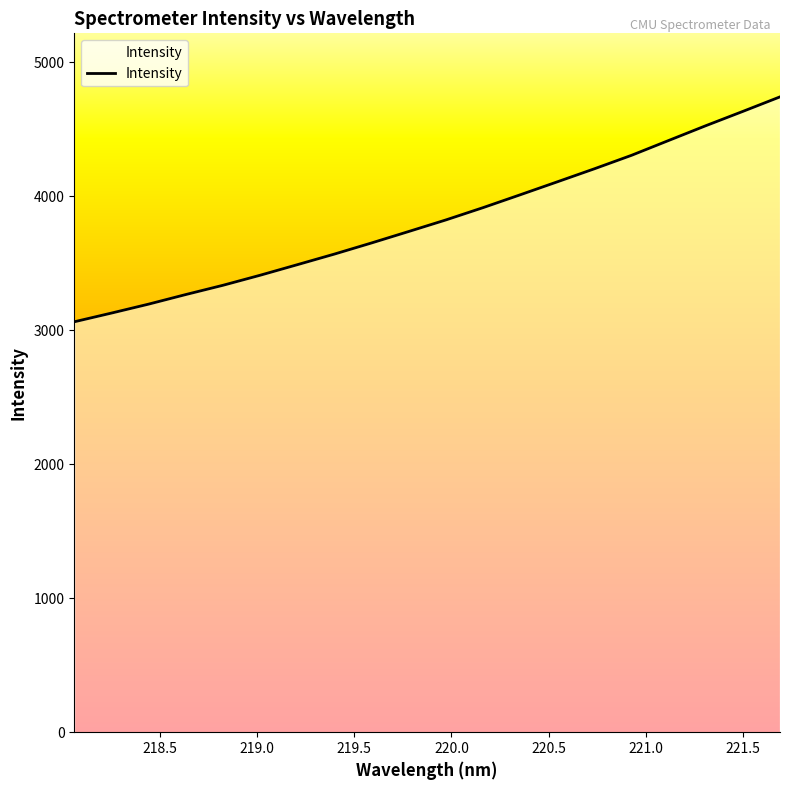

What is the minimum value shown in the chart?

3063.6